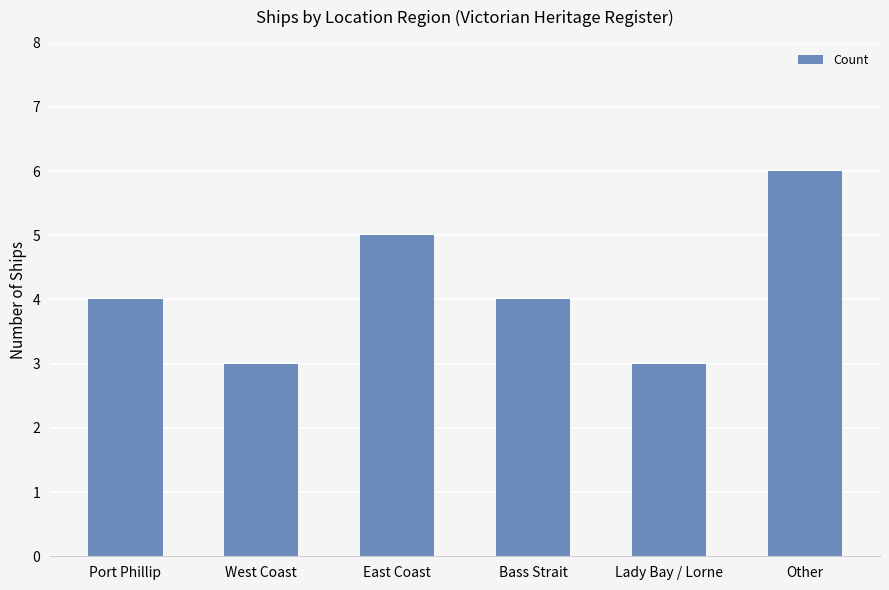

What value does the data have at East Coast?

5